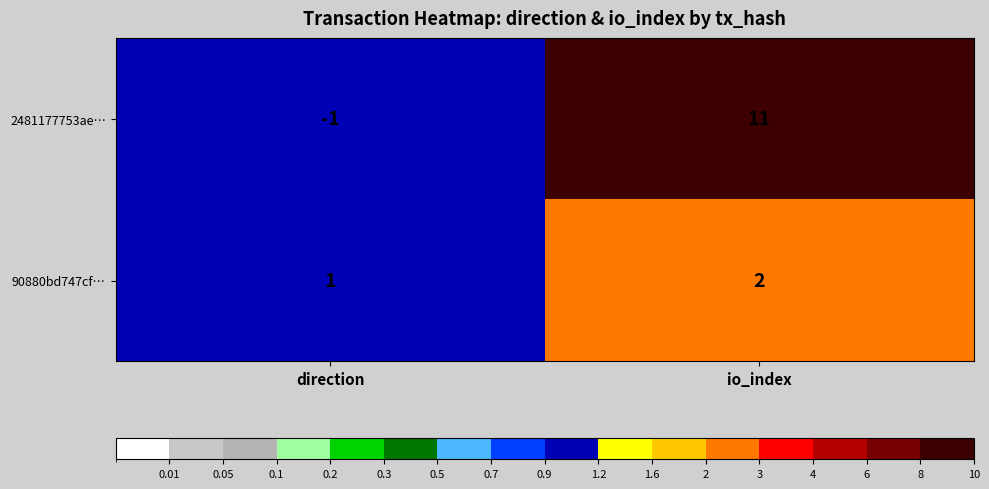

How many categories are shown in the chart?

2